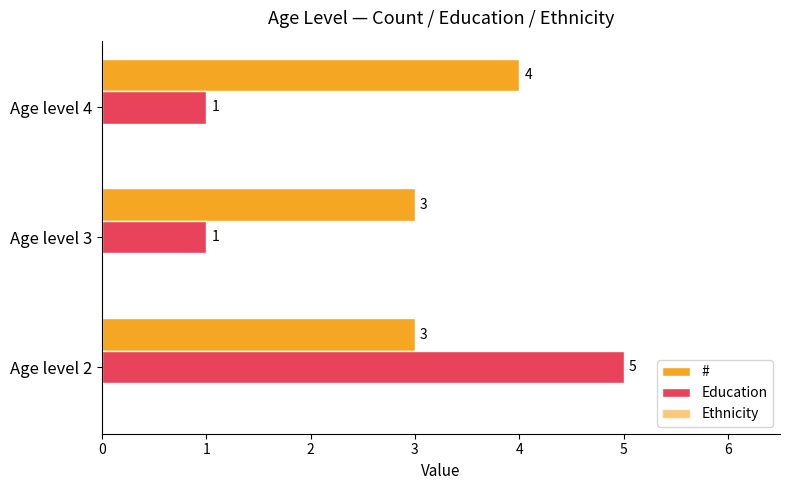

How many data points in # are above 3?

1